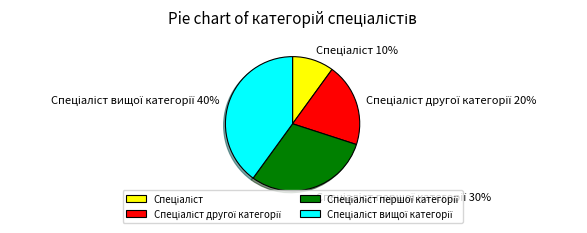

To the nearest percent, what is the average slice percentage?

25%